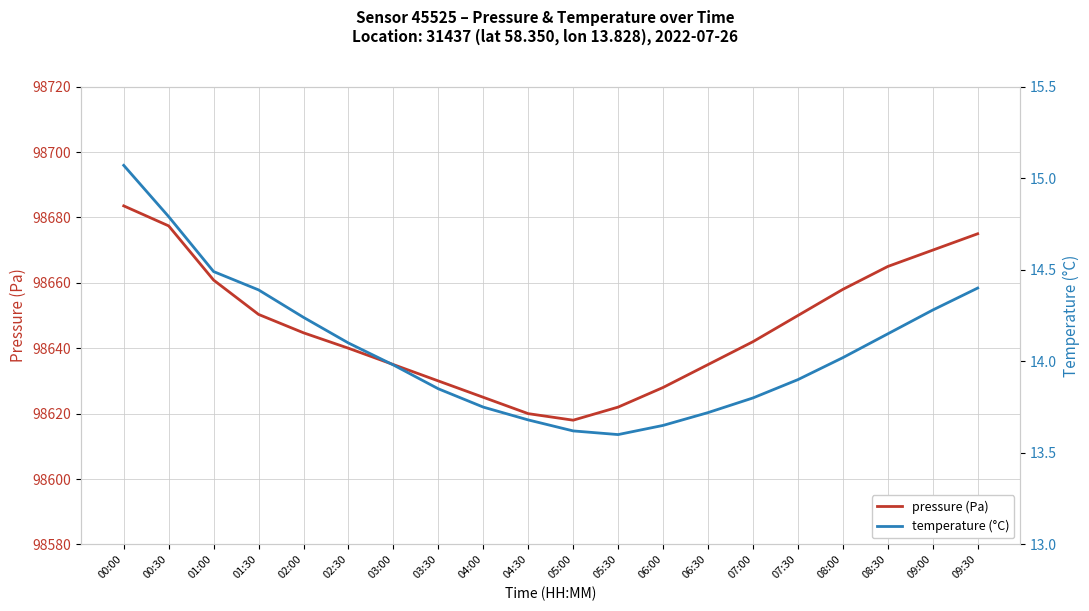

Which category has the highest value across all series?

00:00